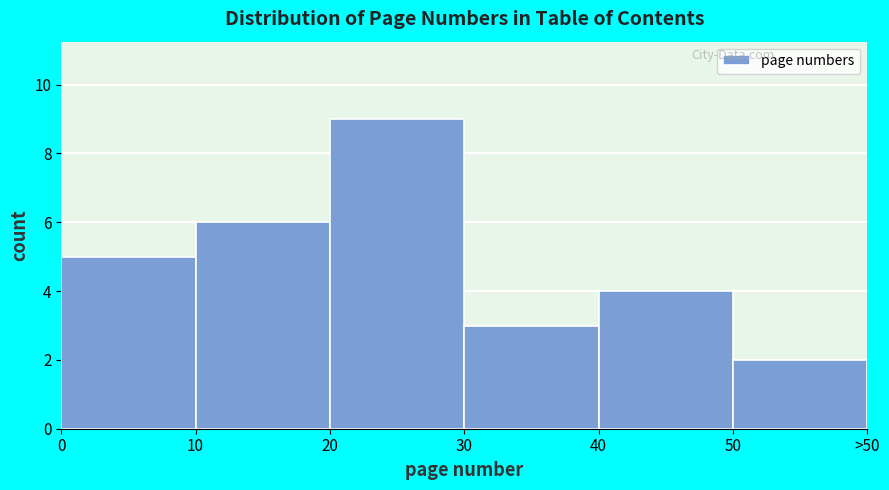

Reading right to left, extract all data points from this chart.

50=2	40=4	30=3	20=9	10=6	0=5